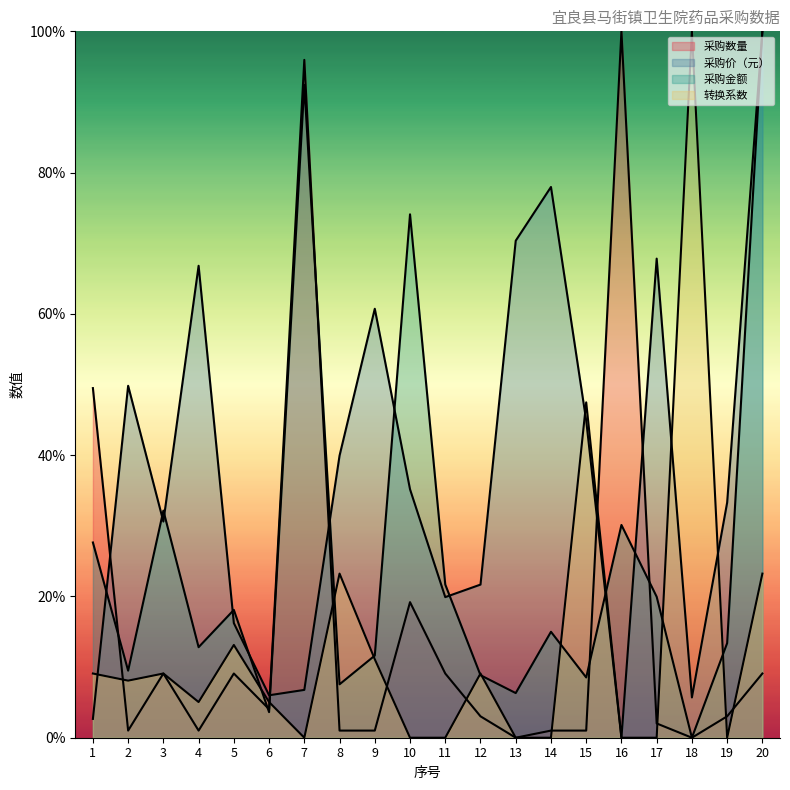

True or false: 采购金额 has more than 1 interior local peaks.

True